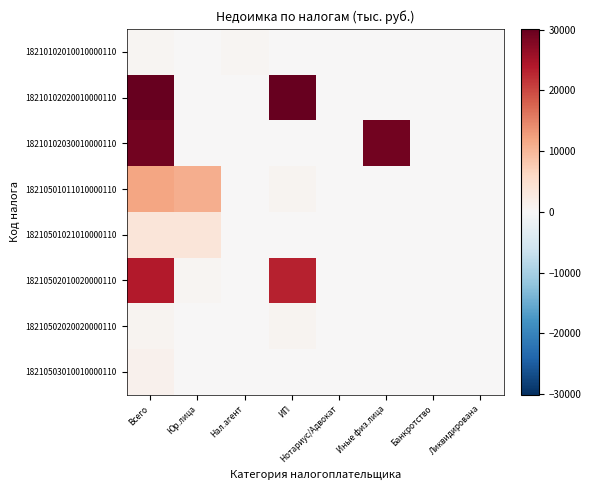

Reading left to right, transcribe all the data shown in this chart.

18210102010010000110: Всего=632.4	Юр.лица=0.0	Нал.агент=632.4	ИП=0.0	Нотариус/Адвокат=0.0	Иные физ.лица=0.0	Банкротство=0.0	Ликвидирована=0.0
18210102020010000110: Всего=30086.1	Юр.лица=0.0	Нал.агент=0.0	ИП=30086.1	Нотариус/Адвокат=0.0	Иные физ.лица=0.0	Банкротство=0.0	Ликвидирована=0.0
18210102030010000110: Всего=29015.2	Юр.лица=0.0	Нал.агент=0.0	ИП=0.0	Нотариус/Адвокат=0.0	Иные физ.лица=29015.2	Банкротство=0.0	Ликвидирована=0.0
18210501011010000110: Всего=11829.1	Юр.лица=11003.9	Нал.агент=0.0	ИП=825.2	Нотариус/Адвокат=0.0	Иные физ.лица=0.0	Банкротство=0.0	Ликвидирована=0.0
18210501021010000110: Всего=3693.5	Юр.лица=3543.4	Нал.агент=0.0	ИП=150.0	Нотариус/Адвокат=0.0	Иные физ.лица=0.0	Банкротство=0.0	Ликвидирована=0.0
18210502010020000110: Всего=23834.8	Юр.лица=595.3	Нал.агент=0.0	ИП=23239.5	Нотариус/Адвокат=0.0	Иные физ.лица=0.0	Банкротство=0.0	Ликвидирована=0.0
18210502020020000110: Всего=920.7	Юр.лица=0.0	Нал.агент=0.0	ИП=920.7	Нотариус/Адвокат=0.0	Иные физ.лица=0.0	Банкротство=0.0	Ликвидирована=0.0
18210503010010000110: Всего=1317.8	Юр.лица=0.0	Нал.агент=0.0	ИП=0.0	Нотариус/Адвокат=0.0	Иные физ.лица=0.0	Банкротство=0.0	Ликвидирована=0.0